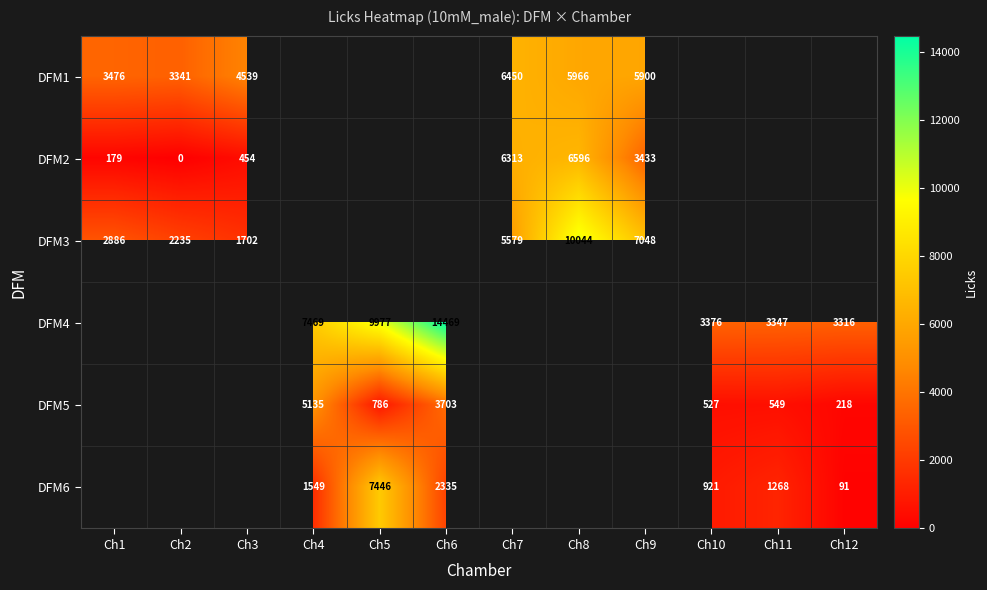

What is the spread (max minus min) of values at Ch8?

4078.0